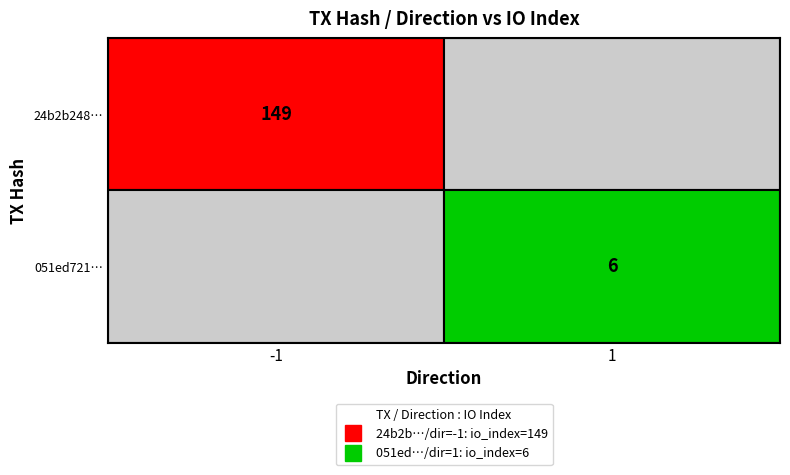

The 24b2b2488665c70e9c4a3134d6be8a1d3e8674b series shows 215 at 1. True or false?

False